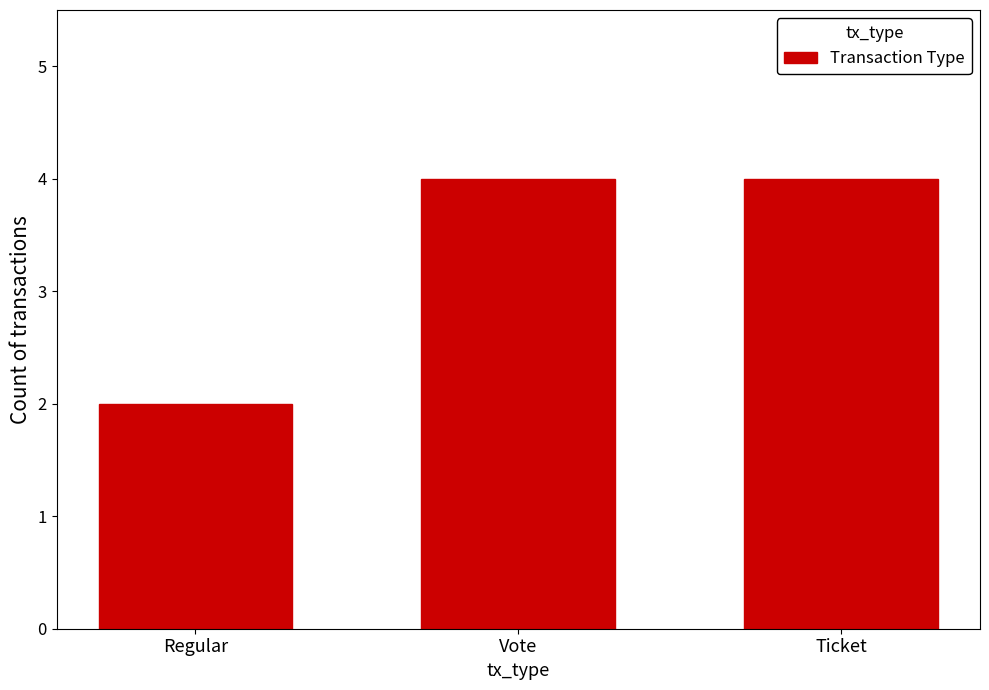

Which category has the lowest value across all series?

Regular